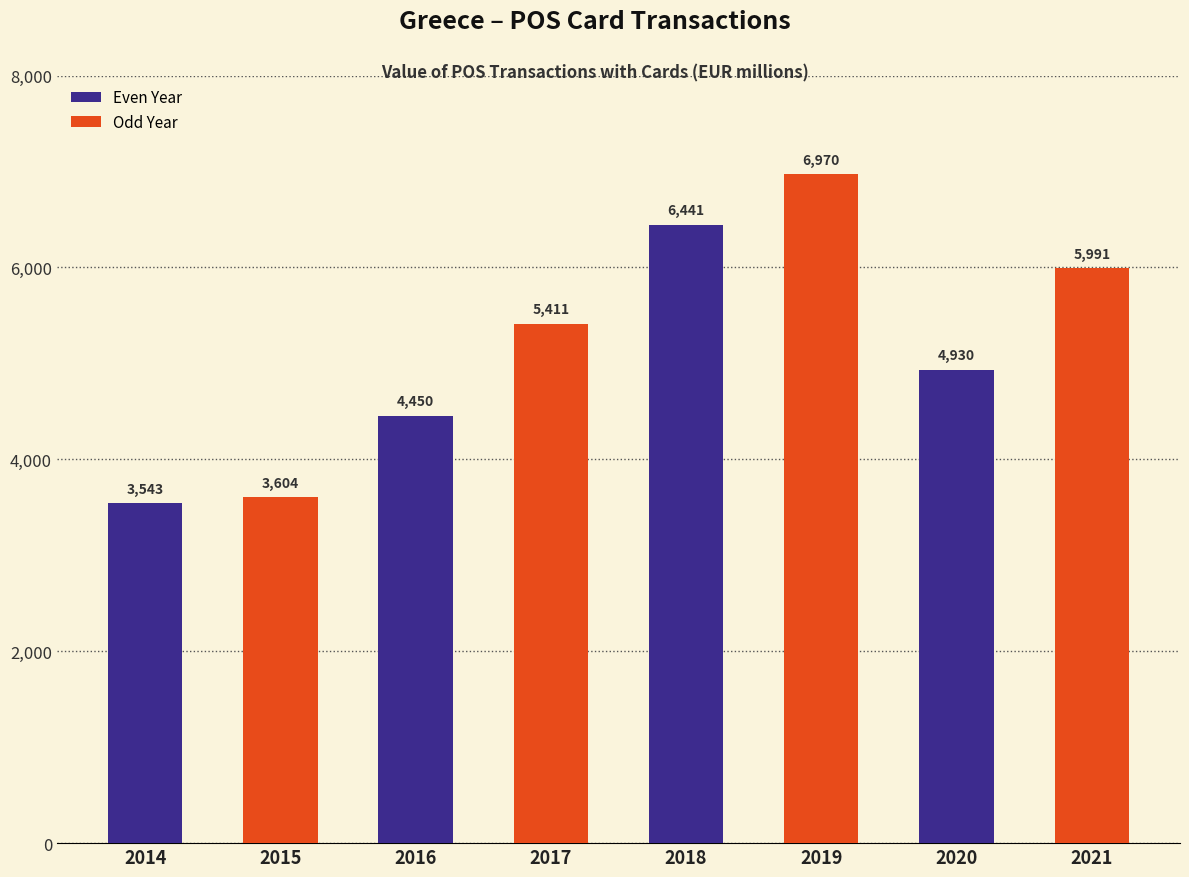

What is the ratio of the value at 2017 to the value at 2021?

0.9